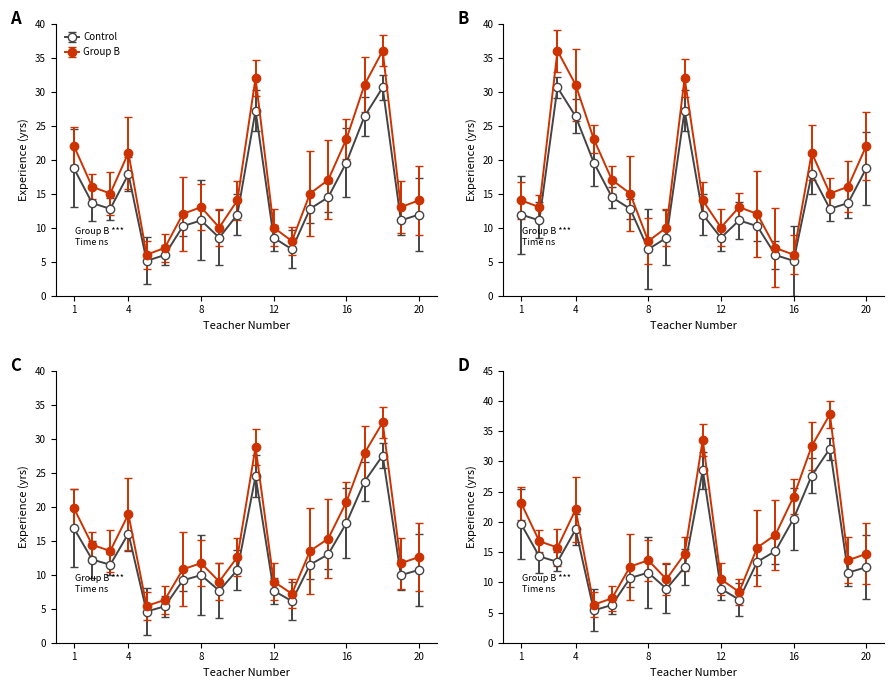

Where is the first local maximum?

4